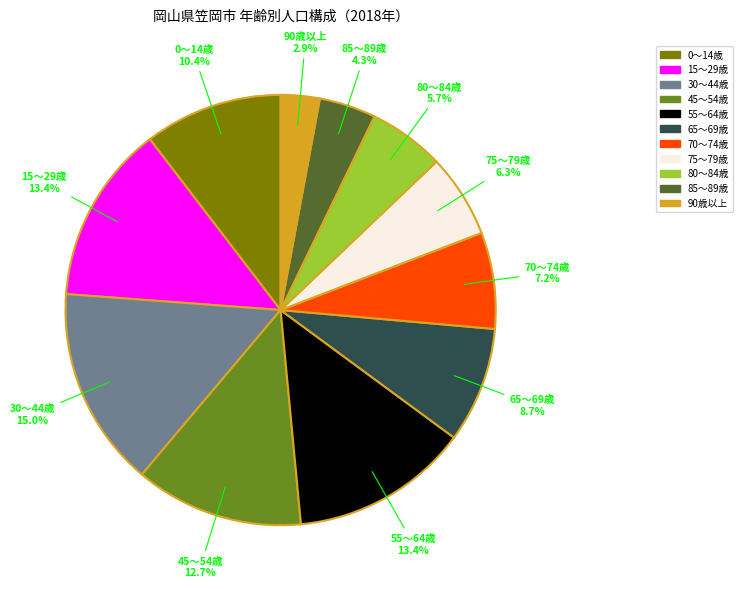

Is there any slice that represents more than half of the pie?

No